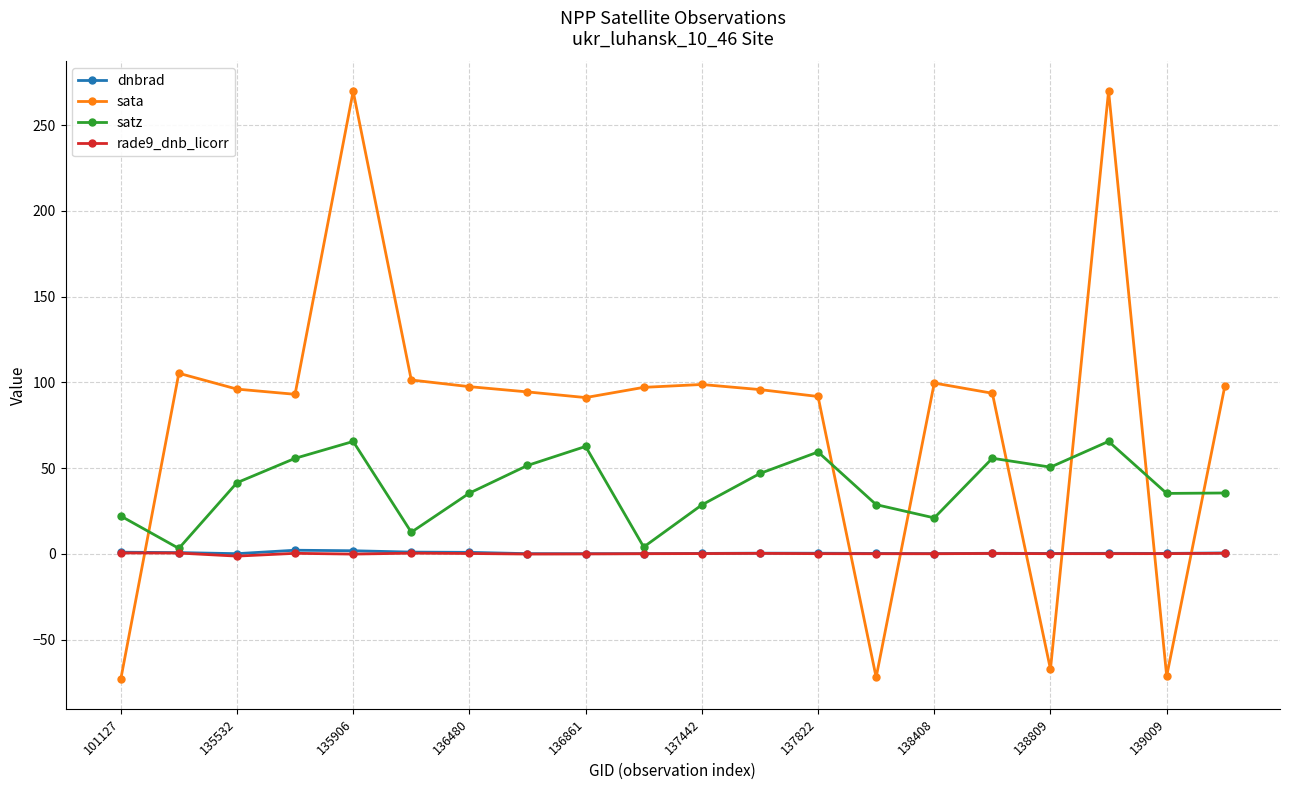

True or false: rade9_dnb_licorr has more than 1 interior local peaks.

True